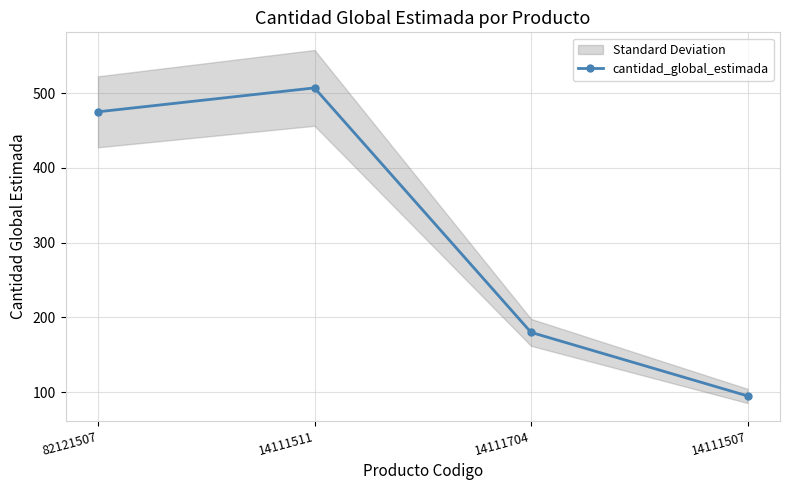

How many data points are above 475?

1